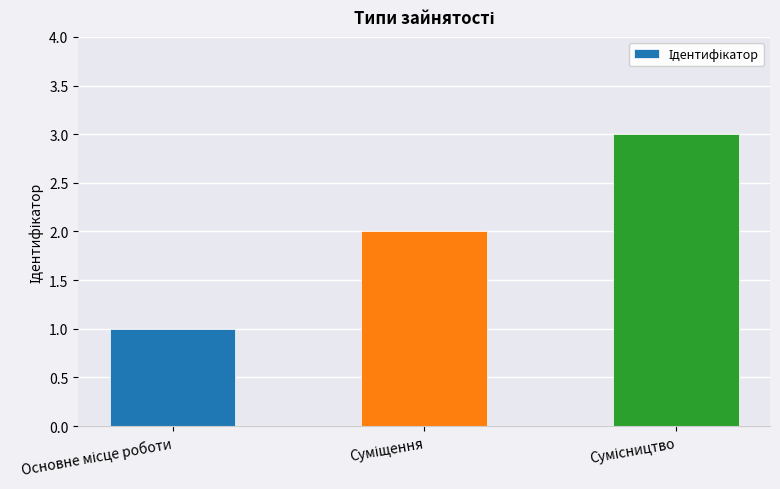

What is the maximum value shown in the chart?

3